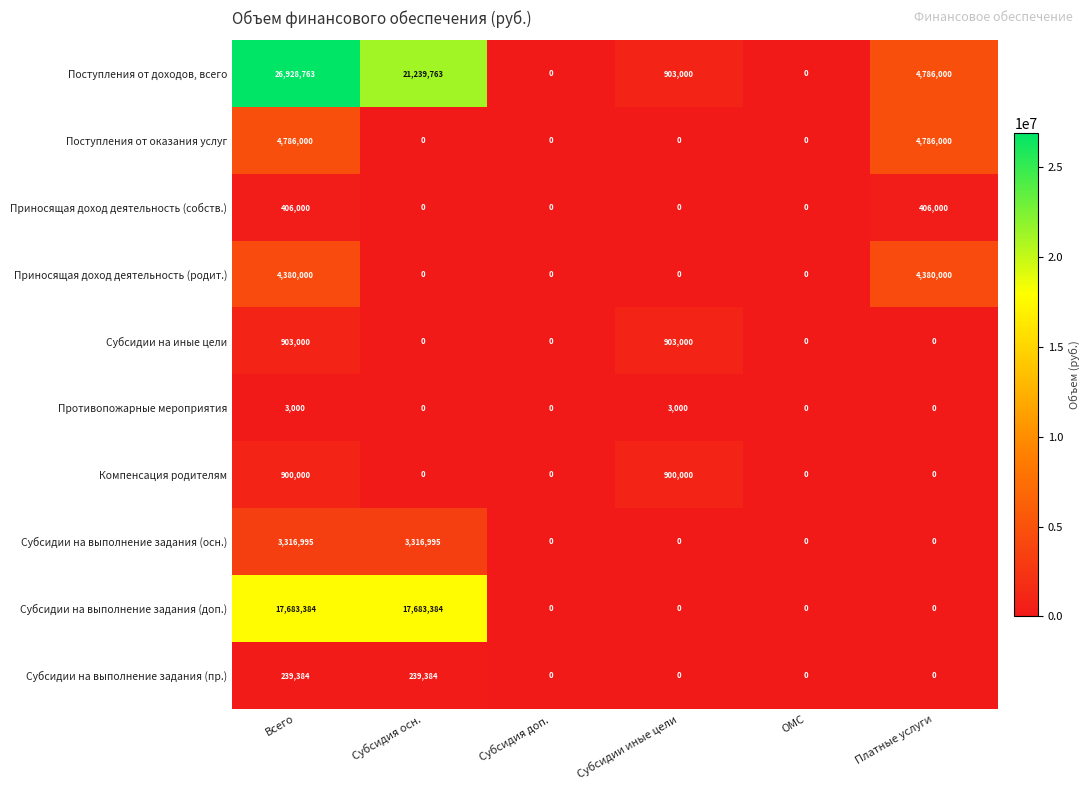

Rank the series by their maximum value, from highest to lowest.

Поступления от доходов, всего, Субсидии на выполнение задания (доп.), Поступления от оказания услуг, Приносящая доход деятельность (родит.), Субсидии на выполнение задания (осн.), Субсидии на иные цели, Компенсация родителям, Приносящая доход деятельность (собств.), Субсидии на выполнение задания (пр.), Противопожарные мероприятия